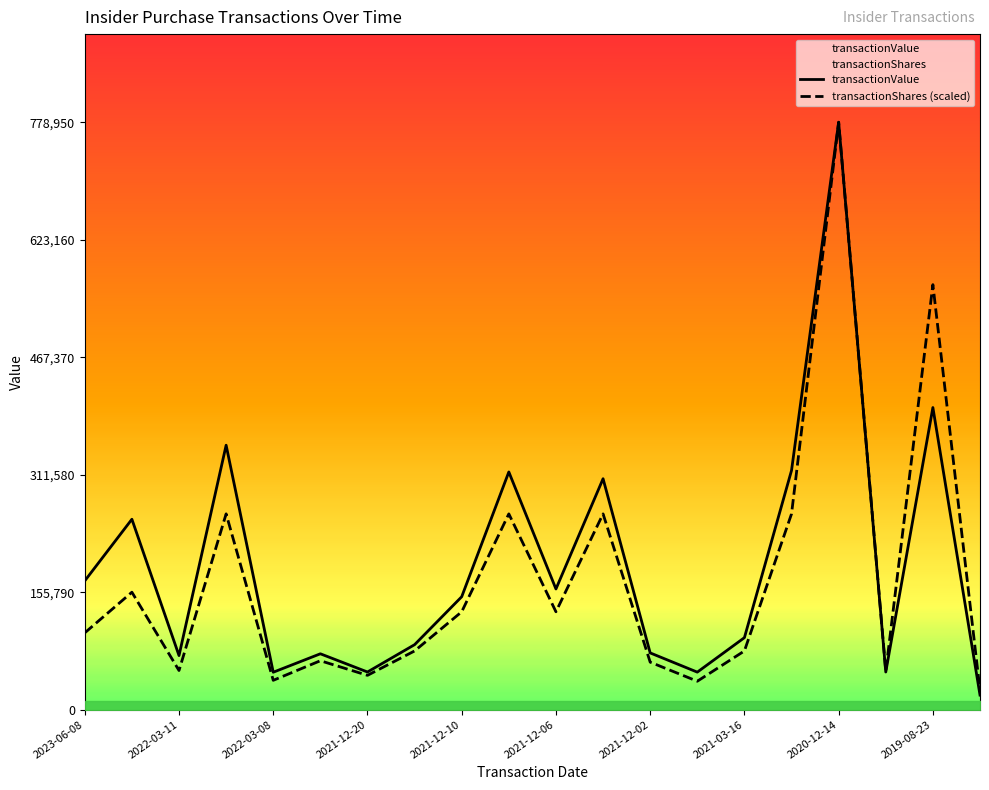

Reading left to right, what are all the values shown in this chart?

transactionValue: 170844.0	252530.0	71752.0	350690.0	49682.0	74124.0	49989.0	86217.0	149789.0	315250.0	160052.0	306250.0	75294.0	49801.0	95520.0	317237.0	778950.0	49957.0	400645.0	19375.0
transactionShares (scaled): 101886.7	155790.0	51930.0	259650.0	38947.5	64912.5	45542.6	77895.0	129825.0	259650.0	129825.0	259650.0	63043.0	37753.1	77895.0	259650.0	778950.0	50943.3	563596.3	25965.0